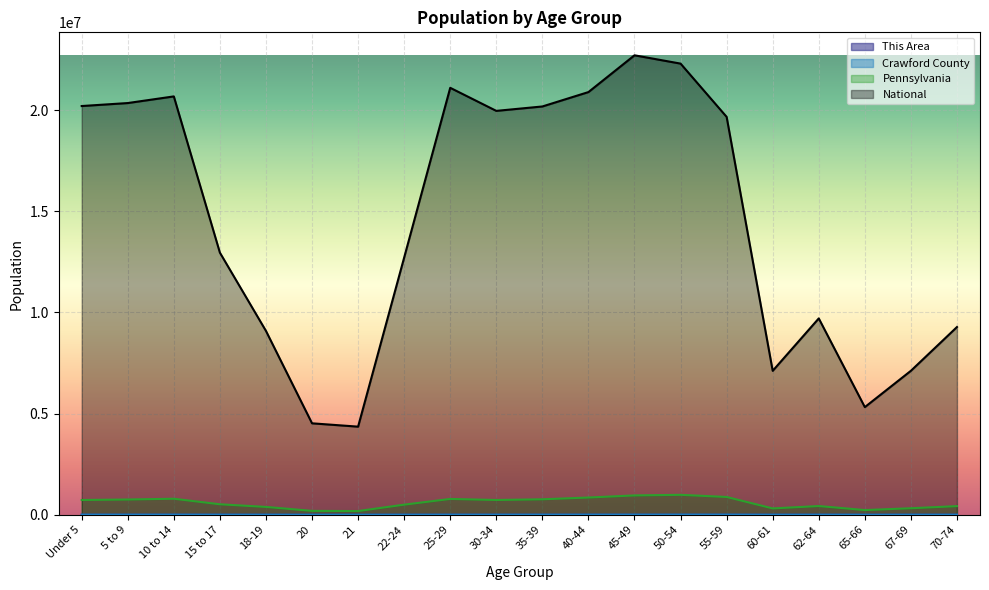

Which has a higher value, 40-44 or 60-61?

40-44